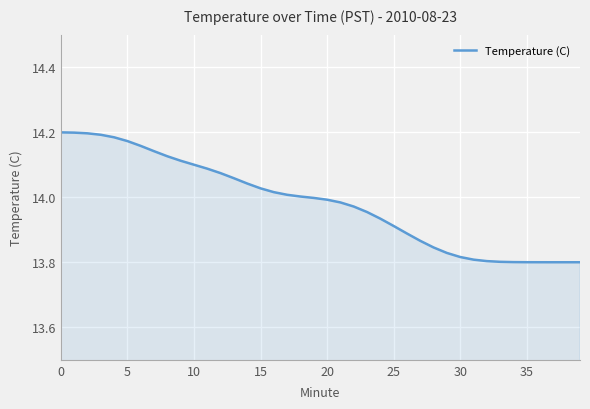

What is the difference between the maximum and minimum values?

0.4